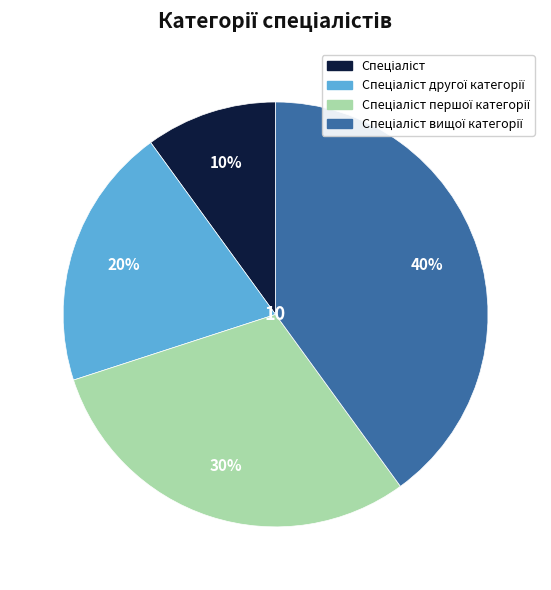

To the nearest percent, what is the difference between the largest and smallest slice percentages?

30%